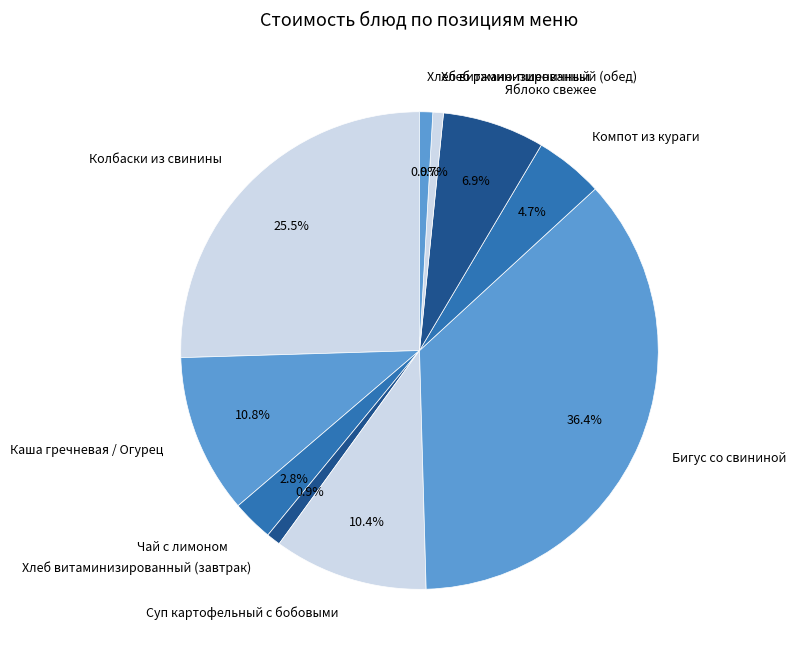

Which category has the biggest portion of the pie?

Бигус со свининой